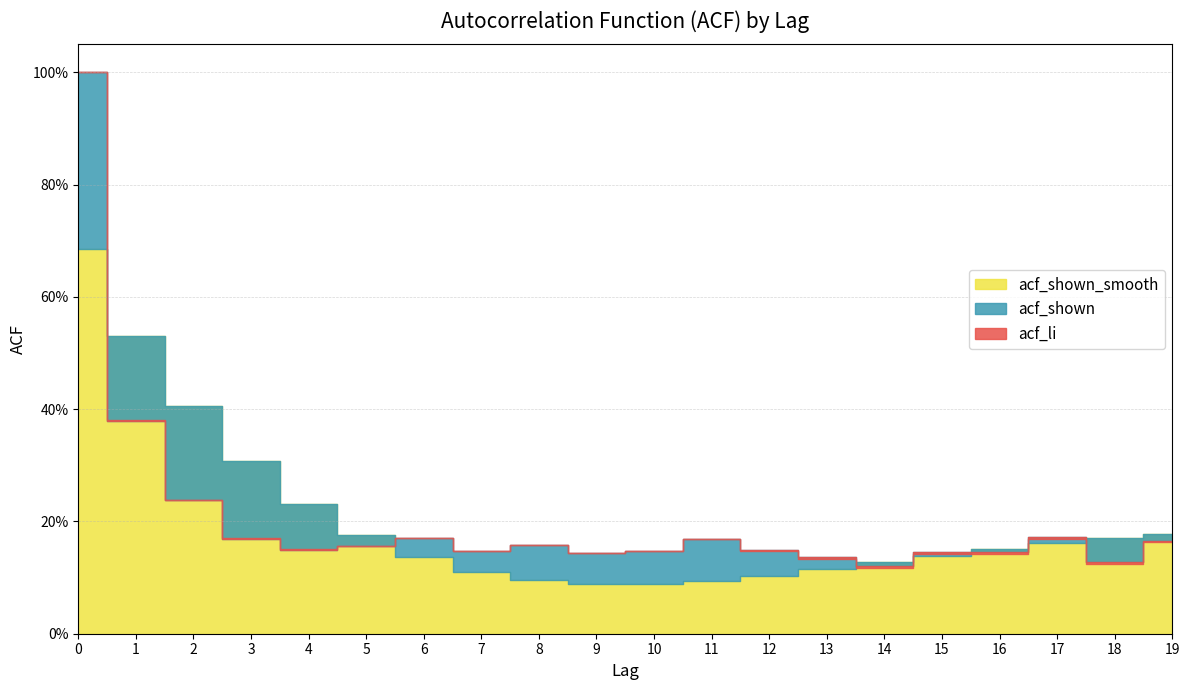

Between which two adjacent categories do acf_shown_smooth and acf_li first intersect?

0 and 1